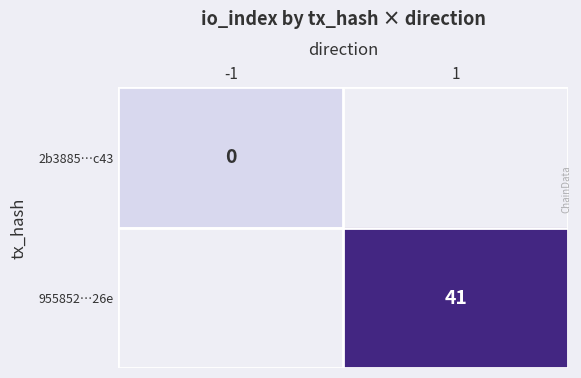

Is the value of 955852…26e at 1 greater than the value of 2b3885…c43 at -1?

Yes